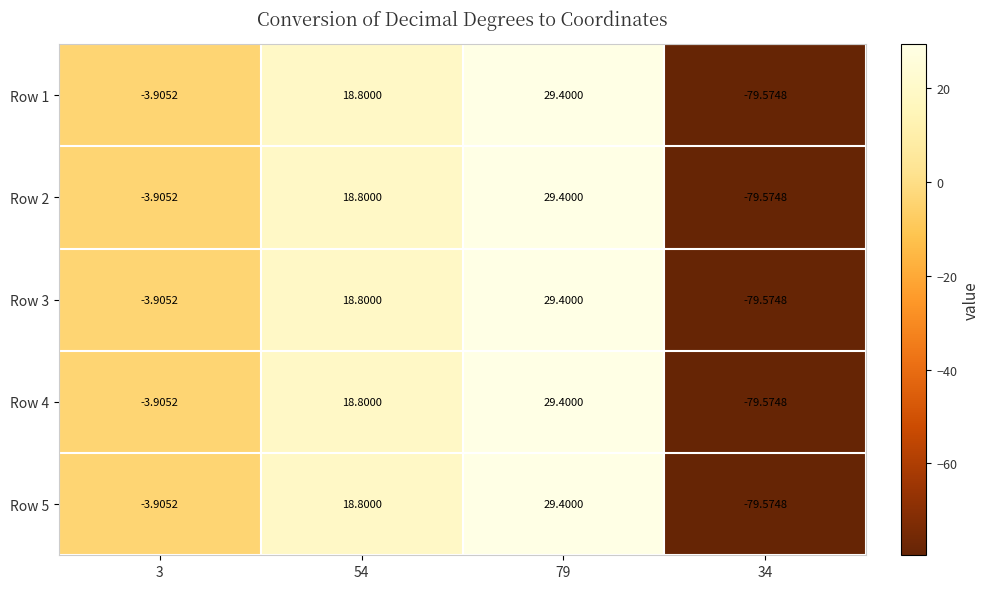

How many series are shown in this chart?

5